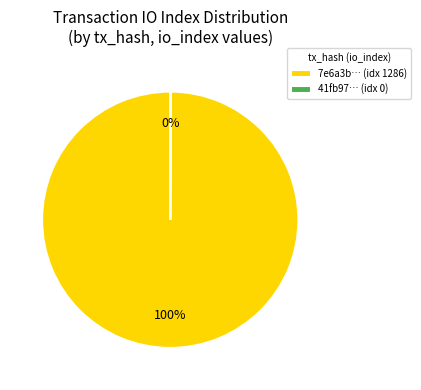

Which slice is the largest?

7e6a3b… (idx 1286)